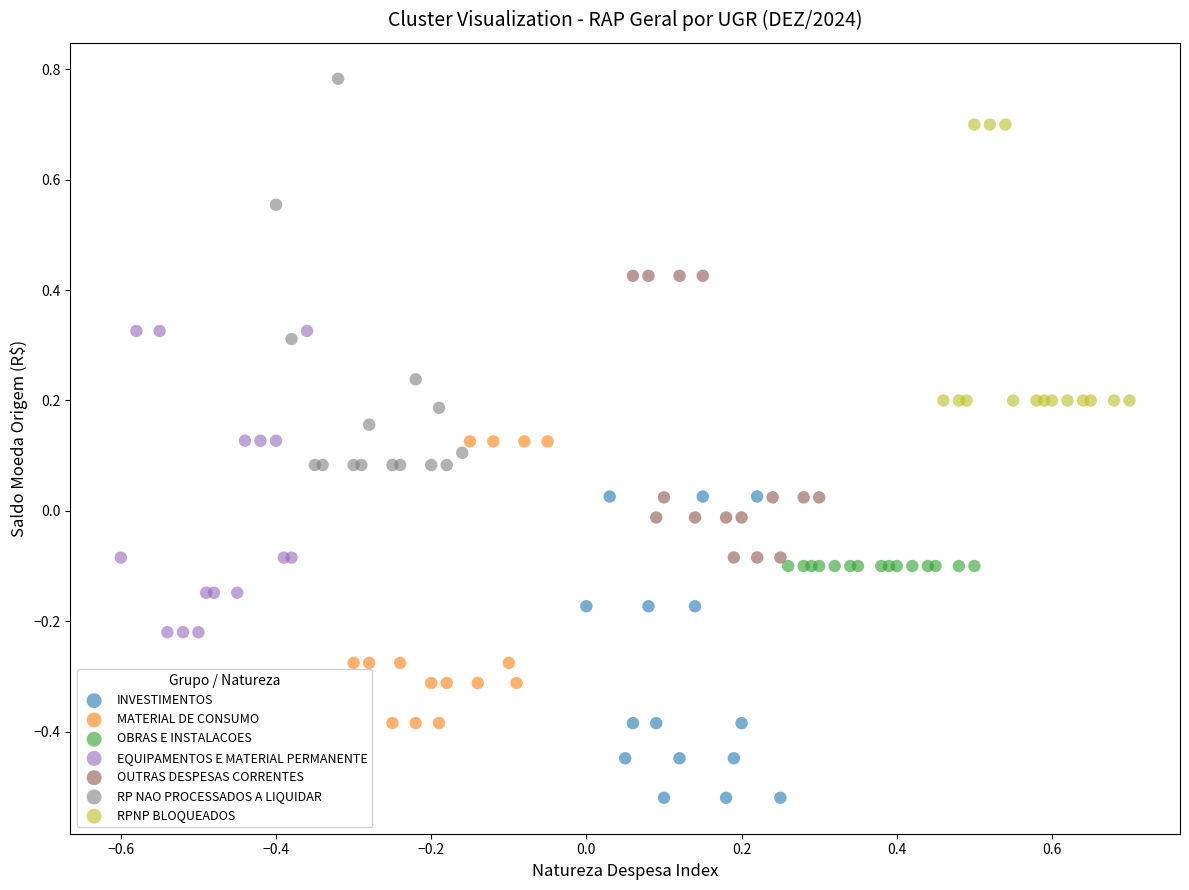

Which series contains the highest Y value?

RP NAO PROCESSADOS A LIQUIDAR